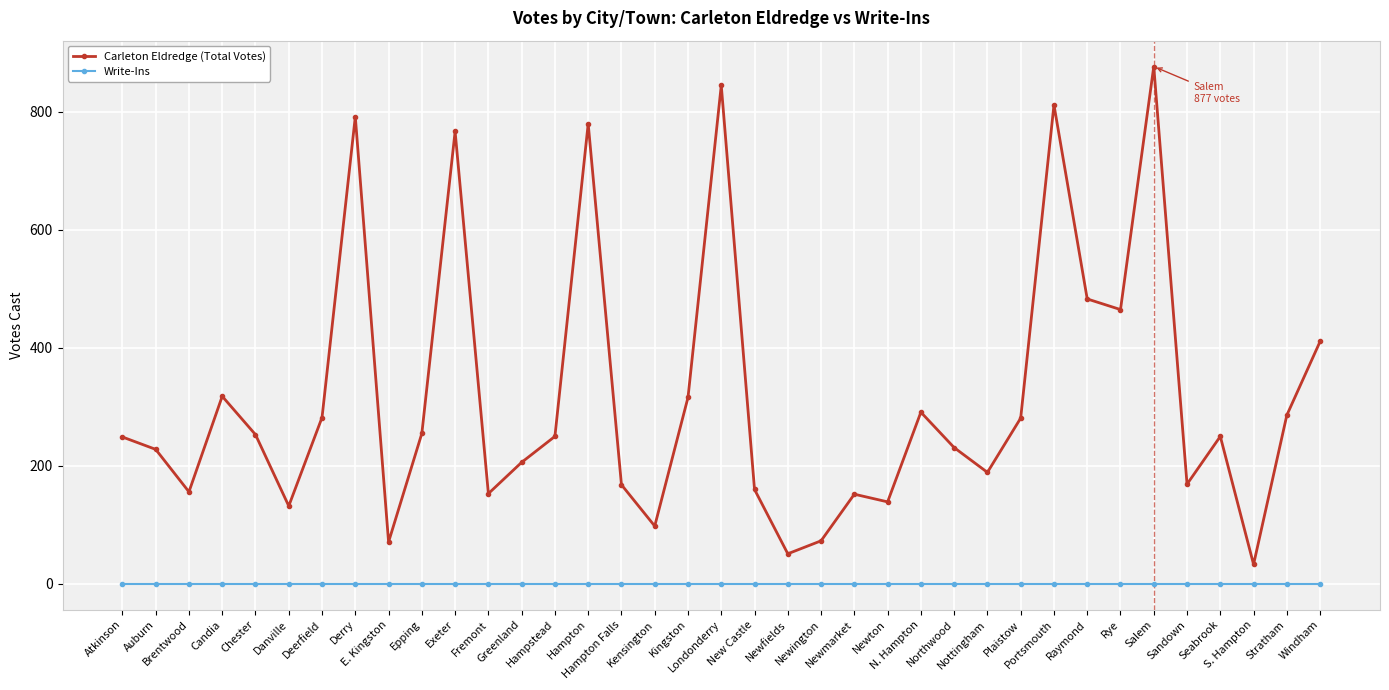

Does the chart have visible grid lines?

Yes